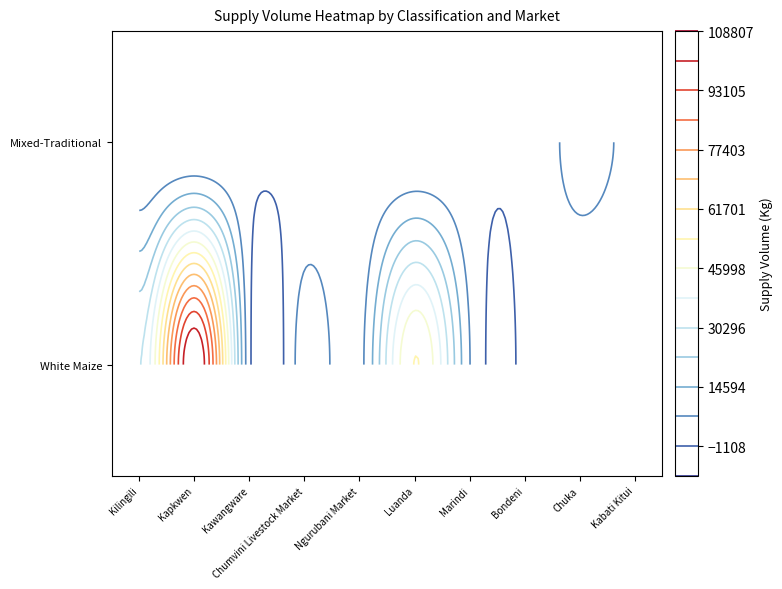

What is the sum of all Mixed-Traditional values?

15000